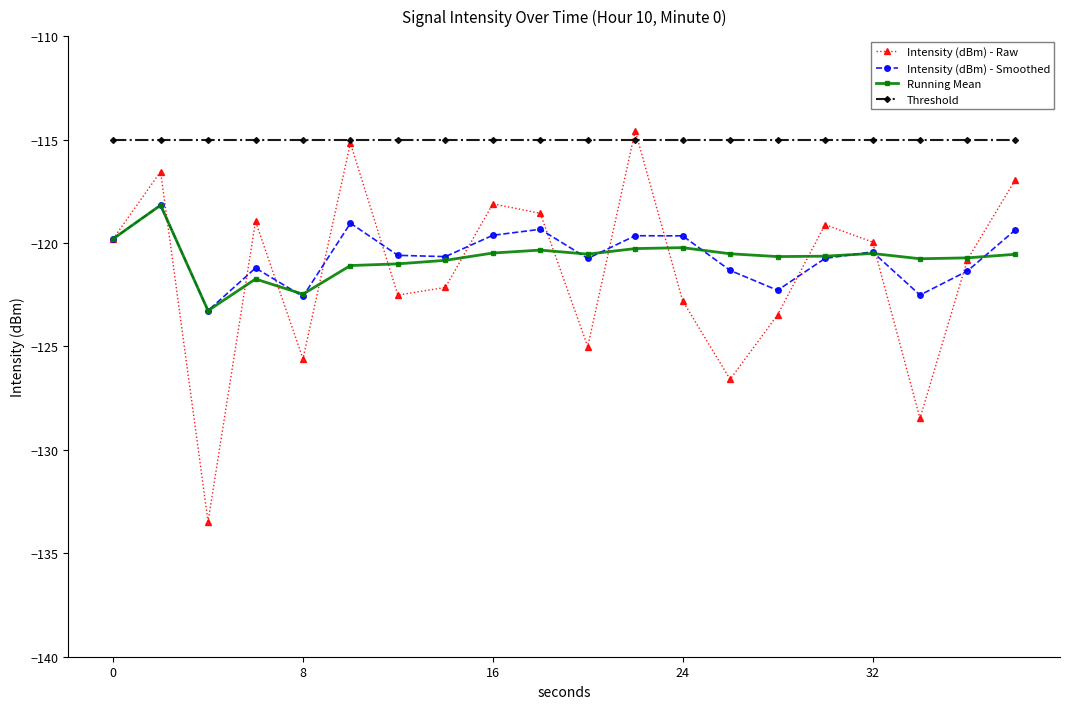

What is the maximum value shown in the chart?

-114.6